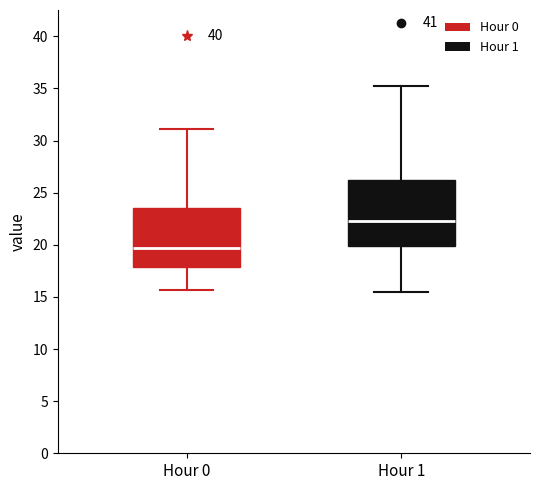

Which box's median line is the highest?

Hour 1